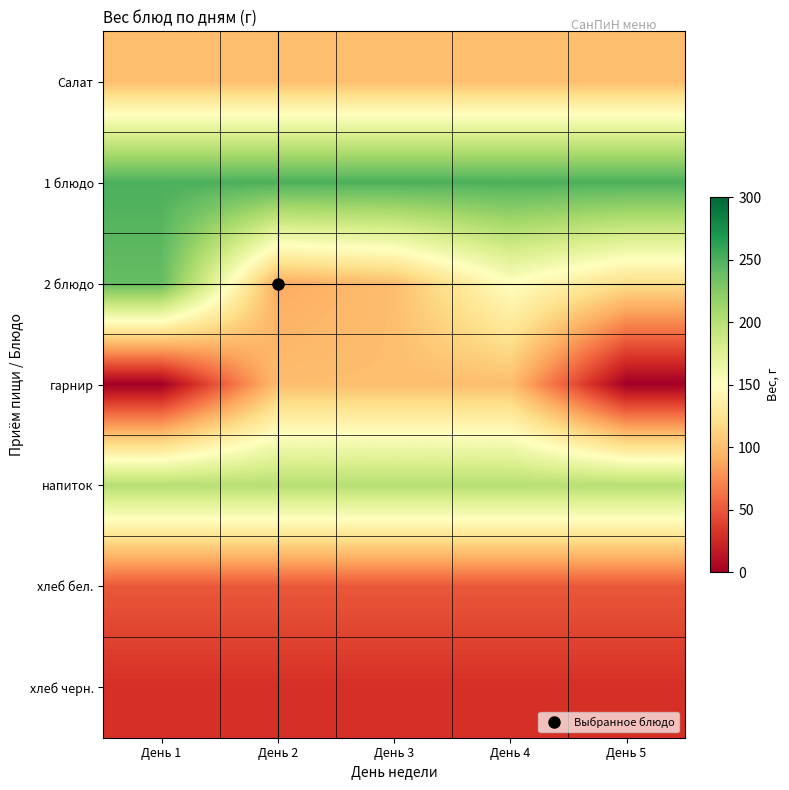

What is the greatest value displayed?

250